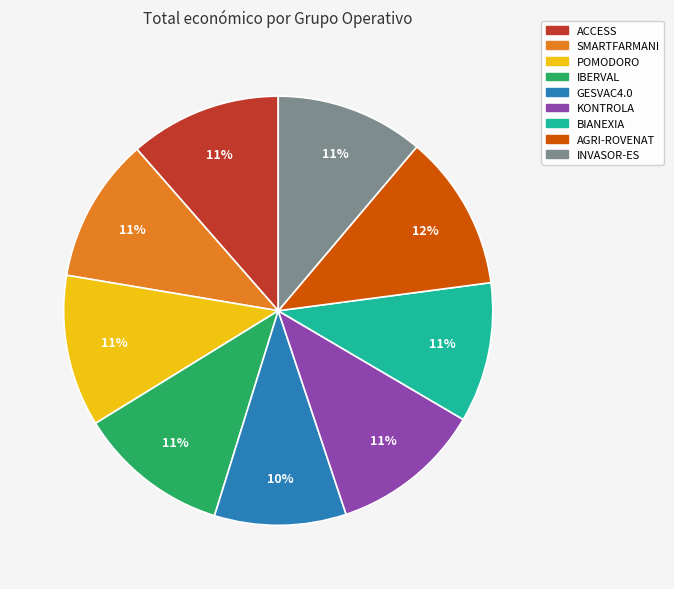

The KONTROLA slice represents 1% of the pie. True or false?

False